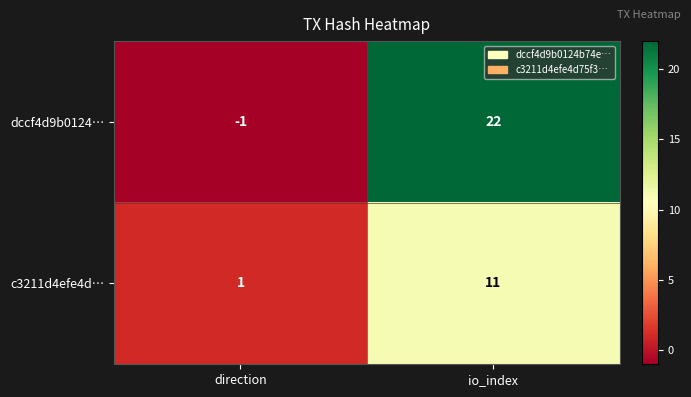

Reading right to left, list all the values displayed in this chart.

dccf4d9b0124…: 22	-1
c3211d4efe4d…: 11	1